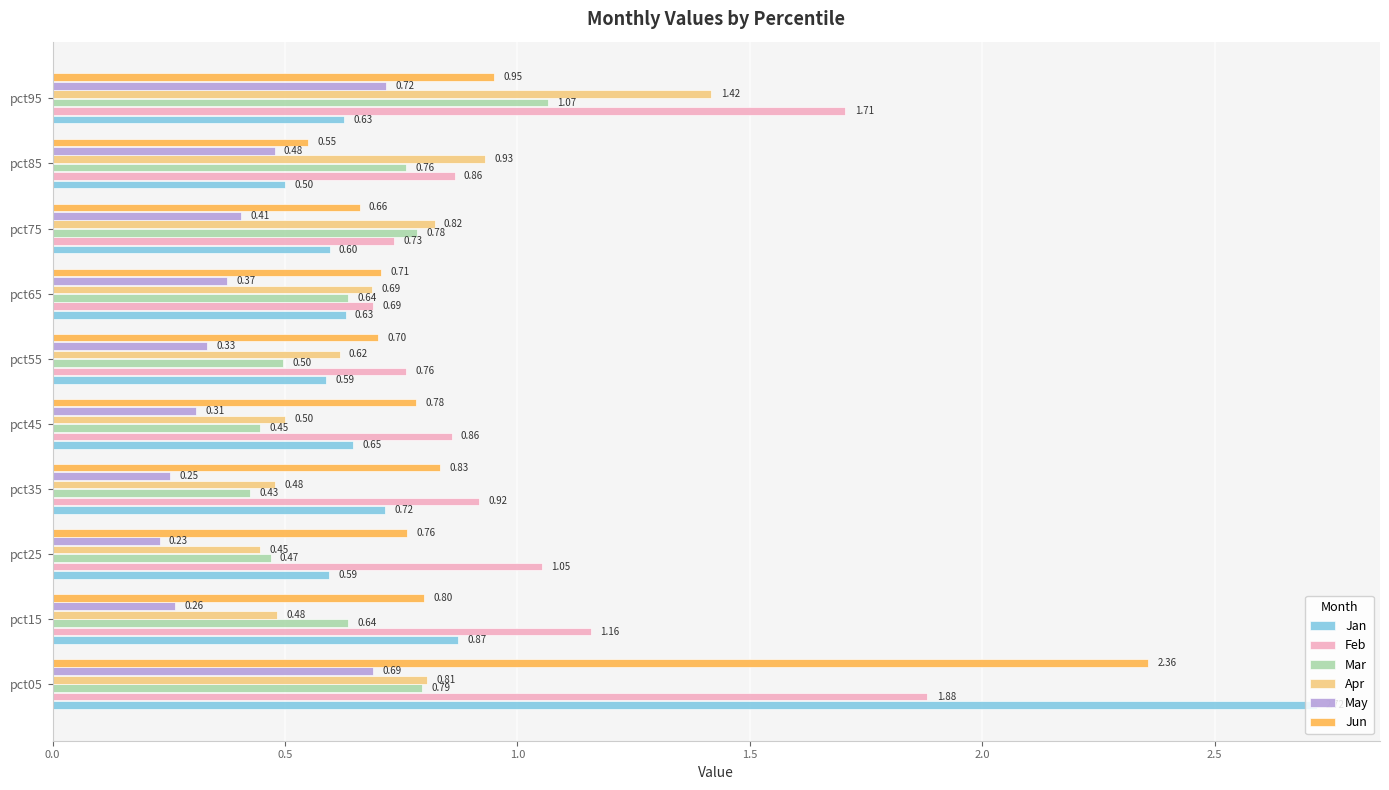

Which series has the largest range (max minus min)?

Jan